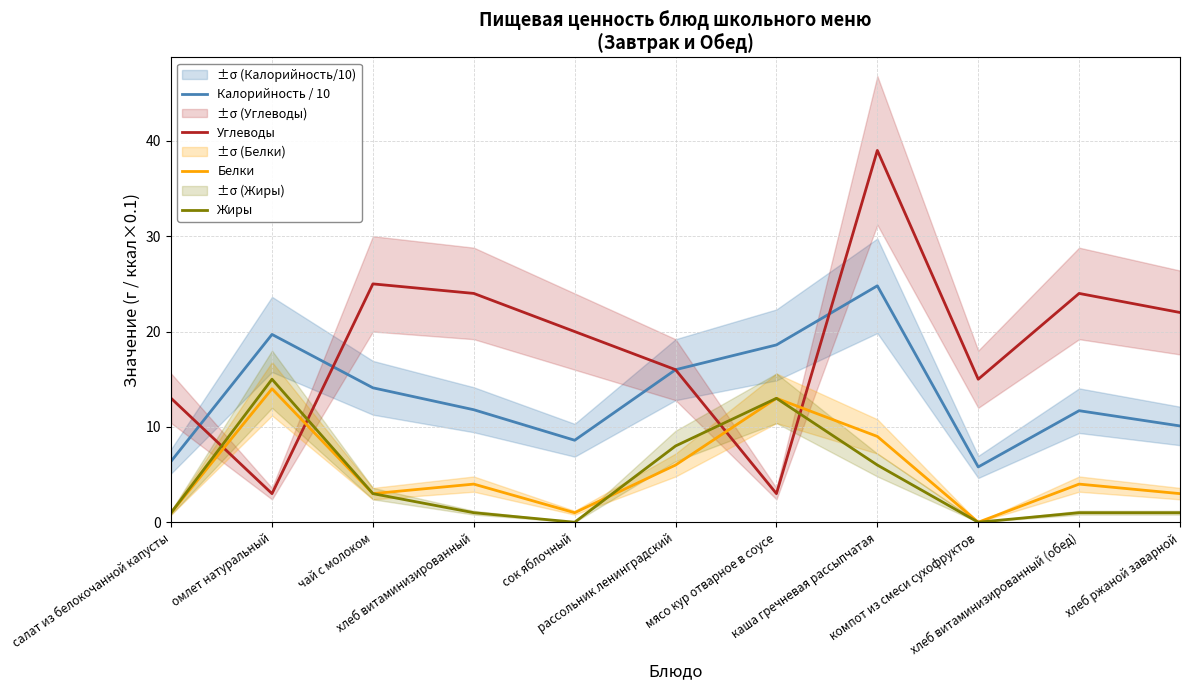

What position from the left is хлеб витаминизированный?

4